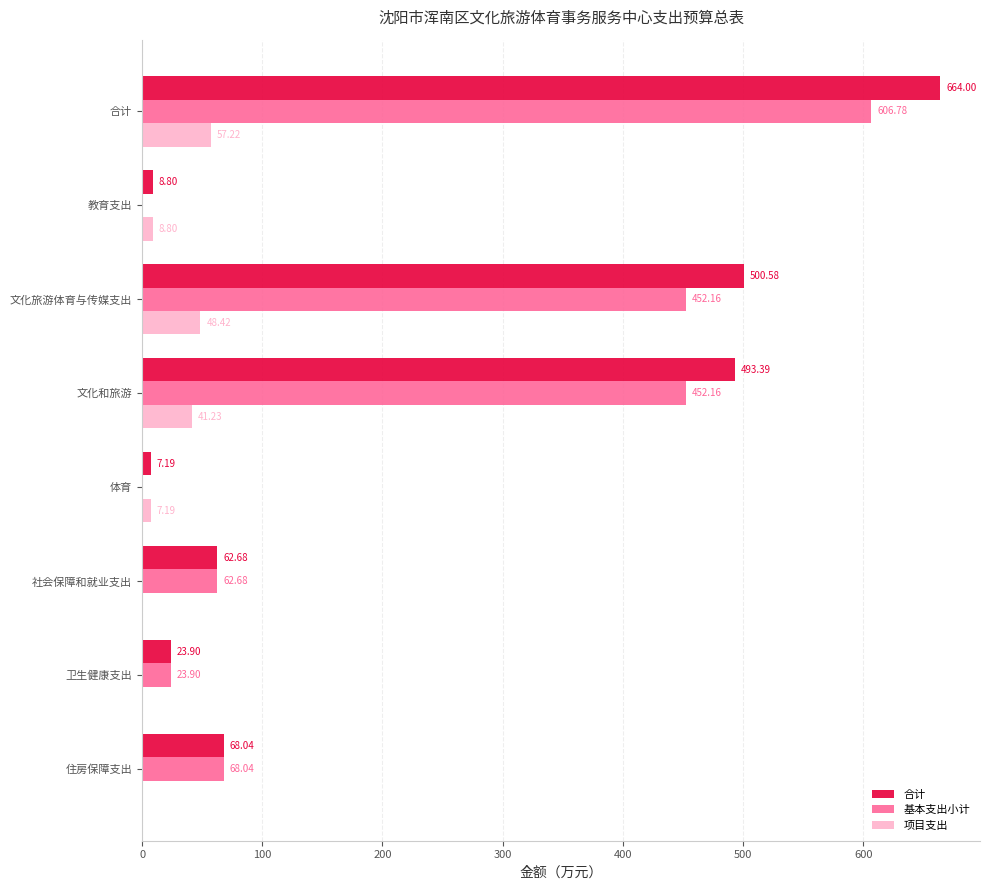

At which category is the sum across all series the highest?

合计